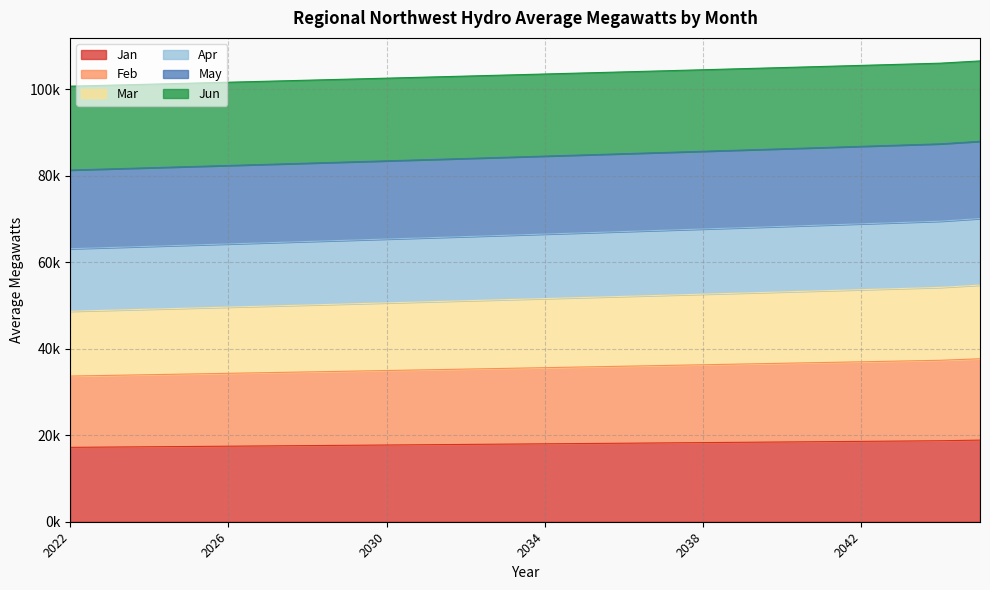

What are all the series names shown in the legend?

Jan, Feb, Mar, Apr, May, Jun